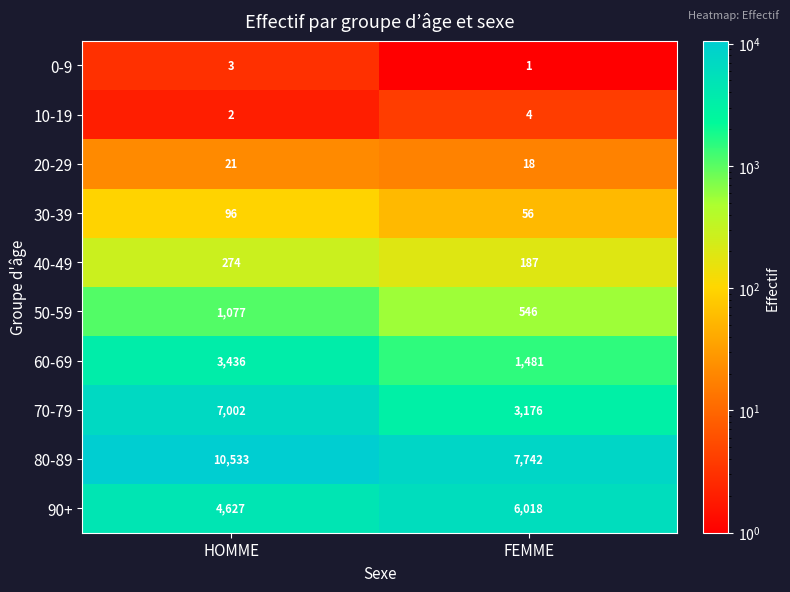

What is the average value of the 80-89 series?

9138